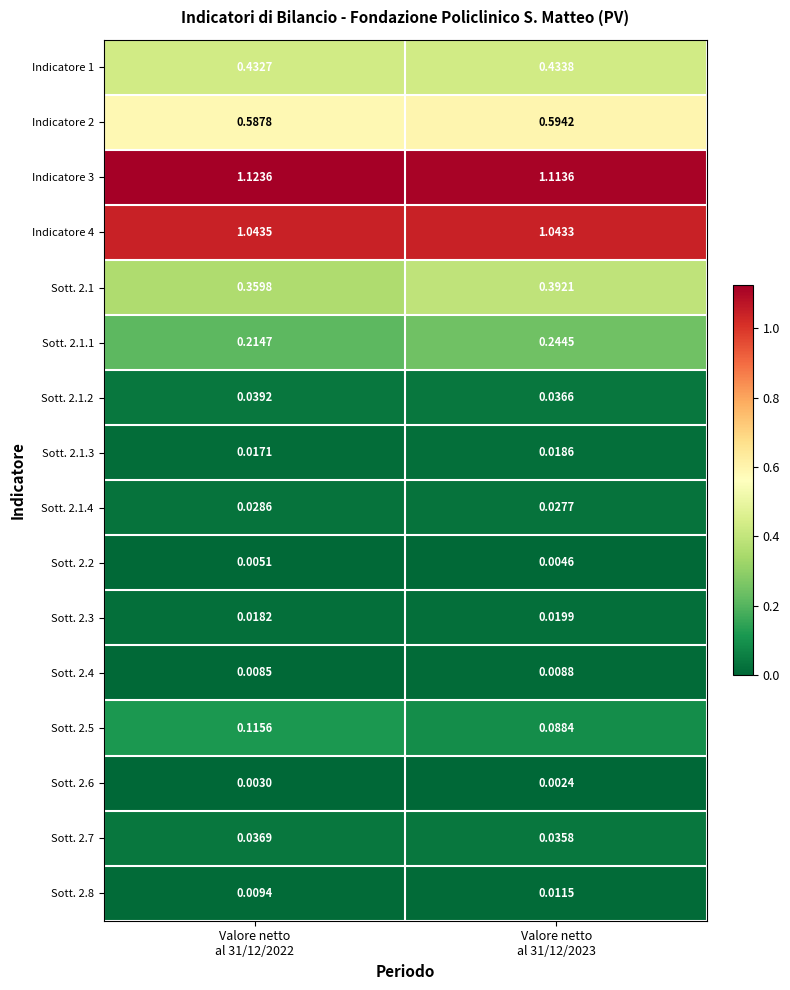

What is the difference between the highest and lowest values at Valore netto
al 31/12/2022?

1.1